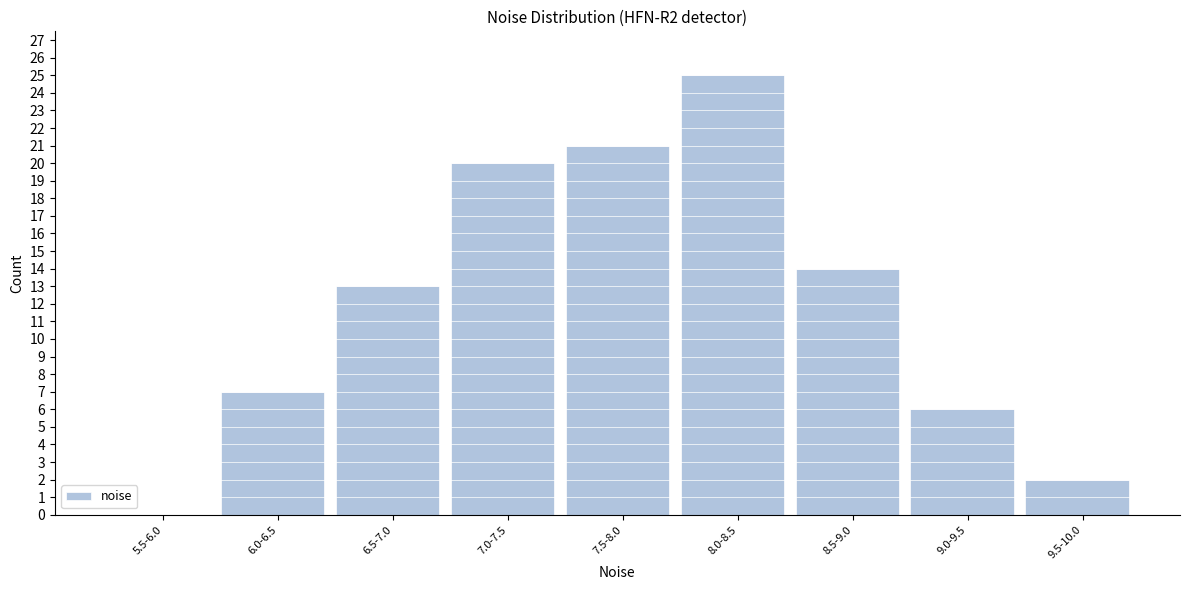

Reading left to right, extract all data points from this chart.

5.5-6.0=0	6.0-6.5=7	6.5-7.0=13	7.0-7.5=20	7.5-8.0=21	8.0-8.5=25	8.5-9.0=14	9.0-9.5=6	9.5-10.0=2